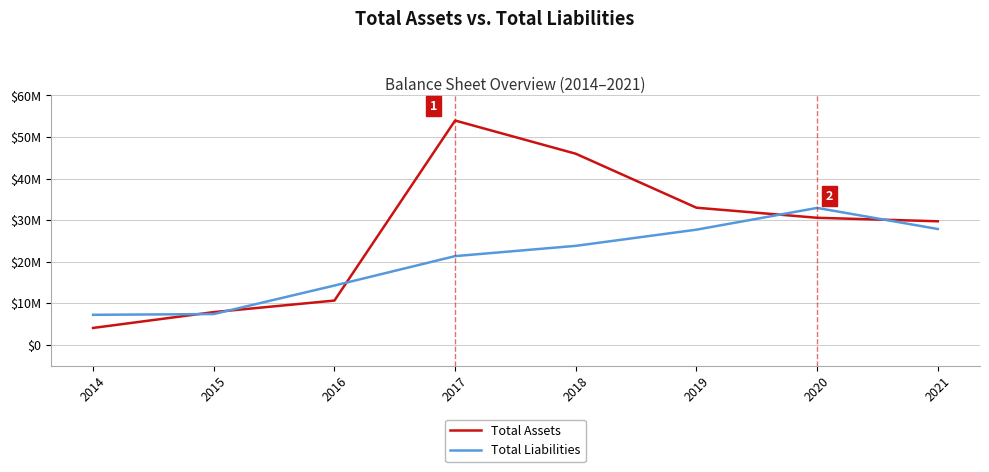

Between 2019 and 2016, which is larger?

2019